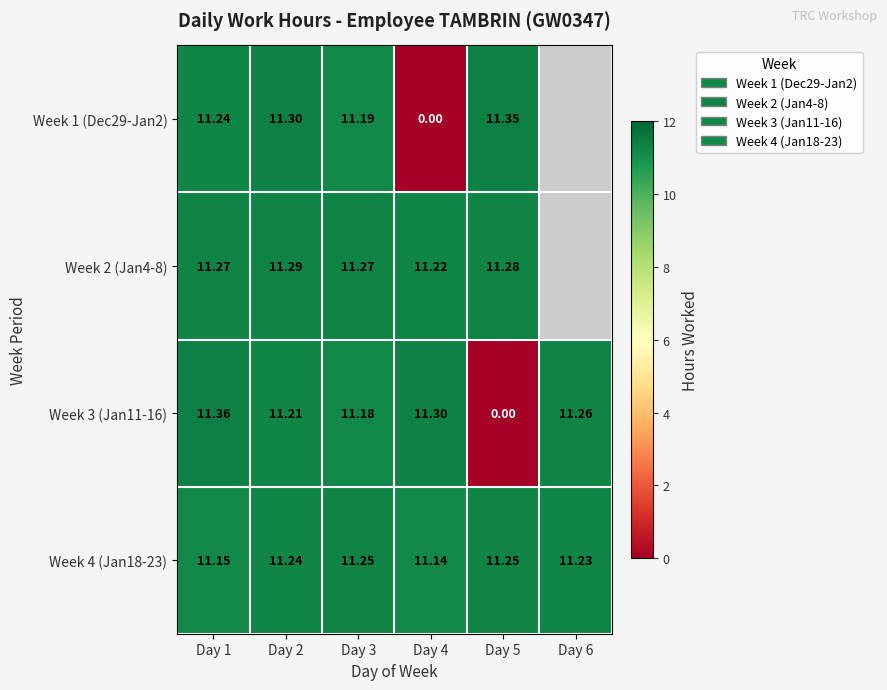

At Day 2, list the series in order from smallest to largest.

Week 3 (Jan11-16), Week 4 (Jan18-23), Week 2 (Jan4-8), Week 1 (Dec29-Jan2)